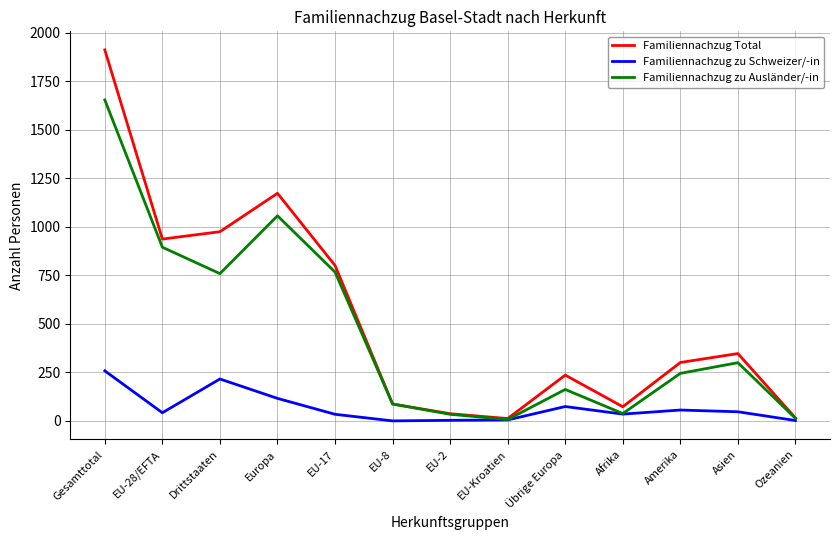

True or false: Familiennachzug Total has more than 2 points higher than both neighbors.

True